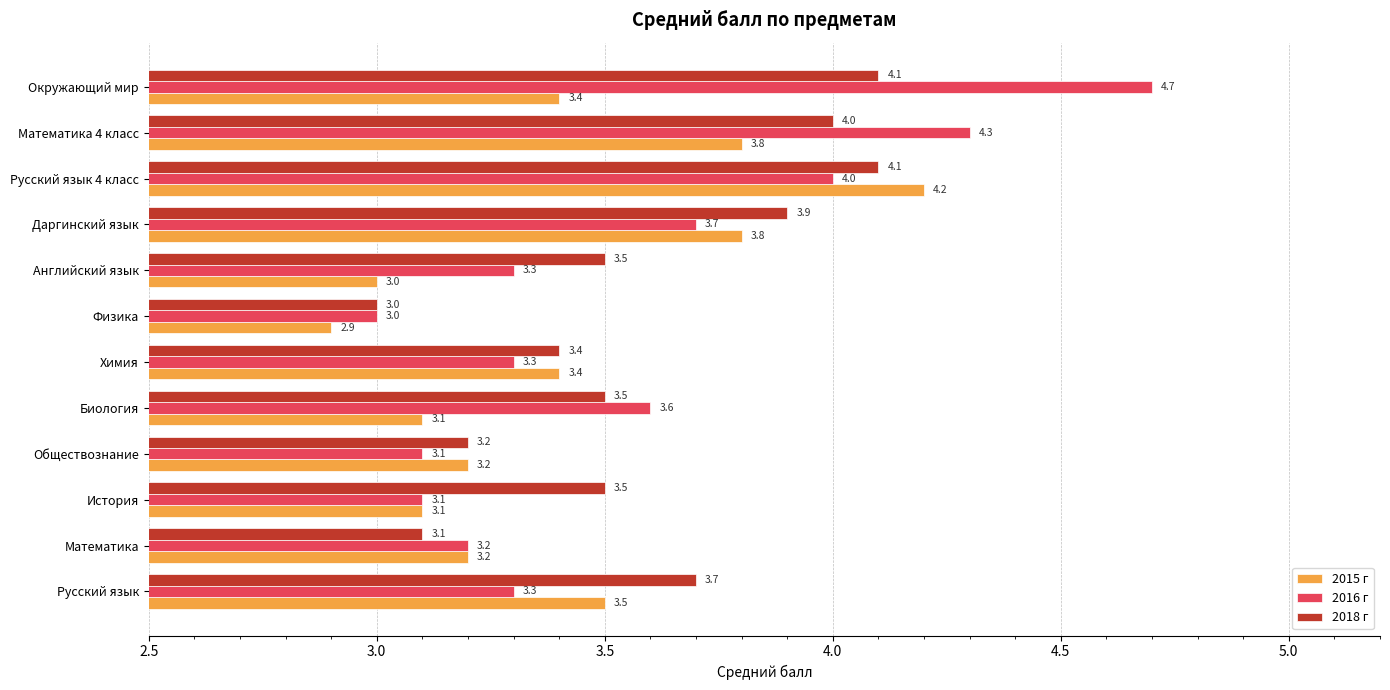

Which series has the largest total across all categories?

2018 г